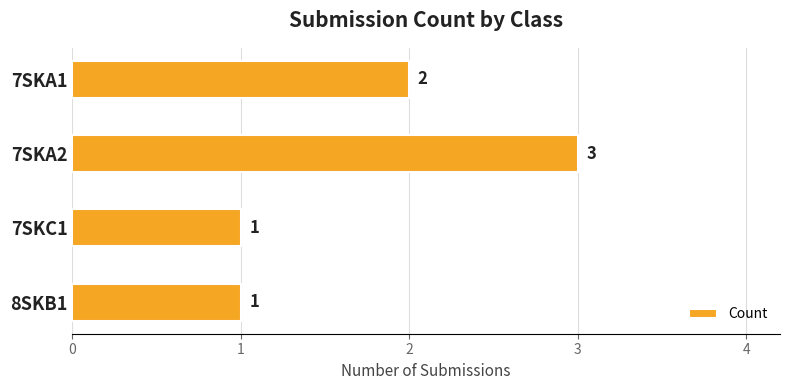

Reading top to bottom, what are all the values shown in this chart?

7SKA1=2	7SKA2=3	7SKC1=1	8SKB1=1